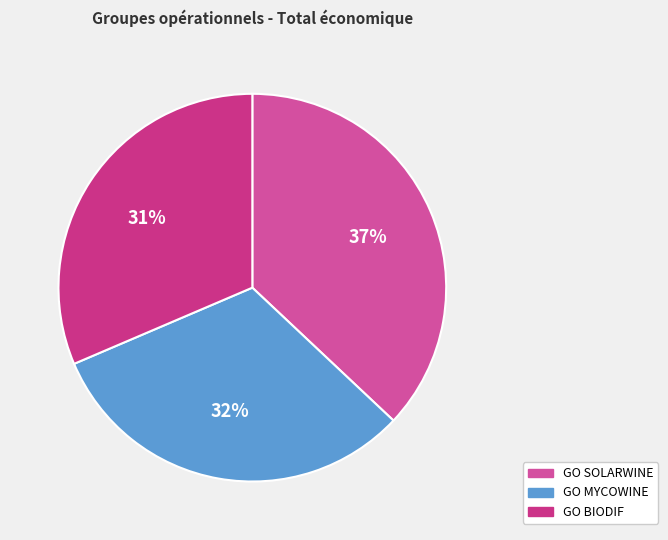

What percentage is NOT represented by GO MYCOWINE?

68.4%